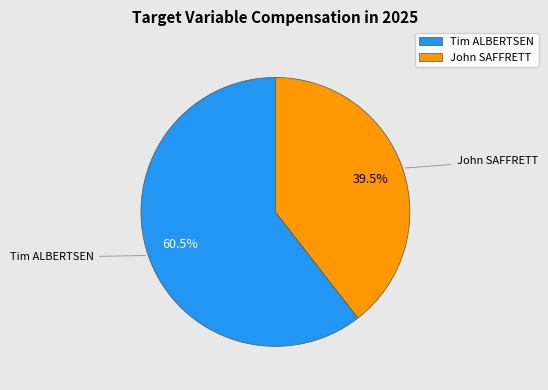

How many slices are in this pie chart?

2